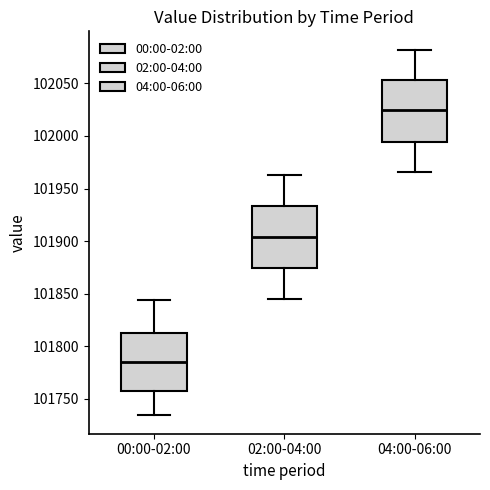

Where does the upper whisker of the box for 00:00-02:00 end on the y-axis? The values are not printed on the chart, so give them approximately, as read against the axis.

101845